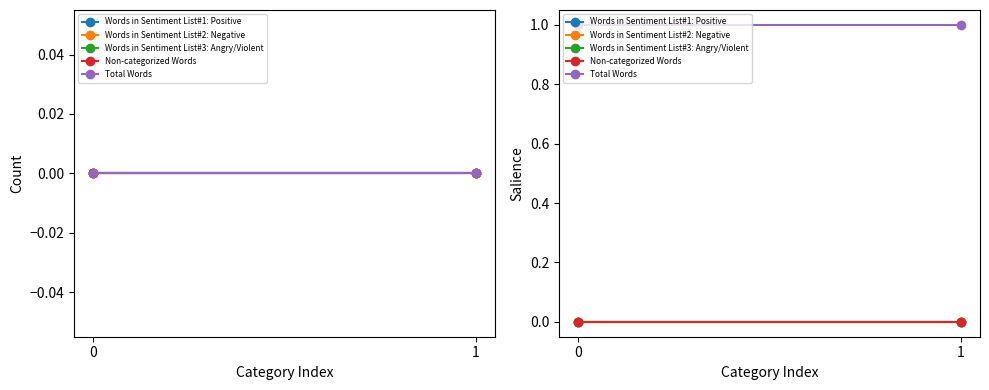

At how many categories does at least one series exceed 0?

2